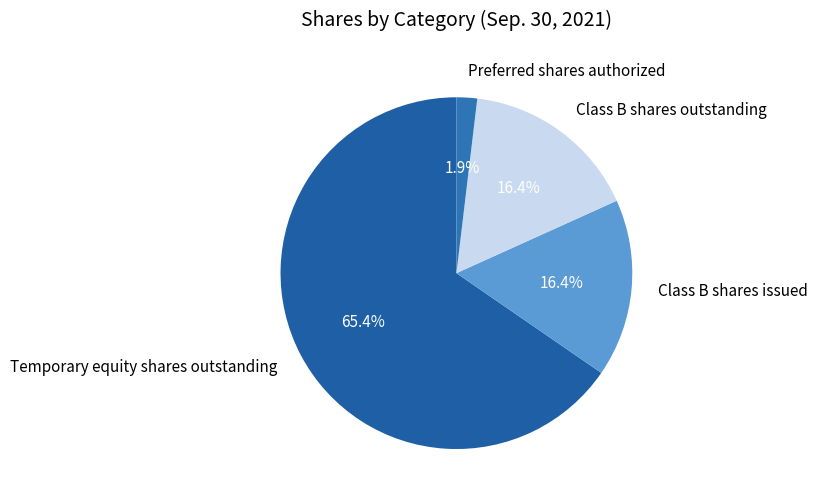

The Preferred shares authorized slice represents 2% of the pie. True or false?

True